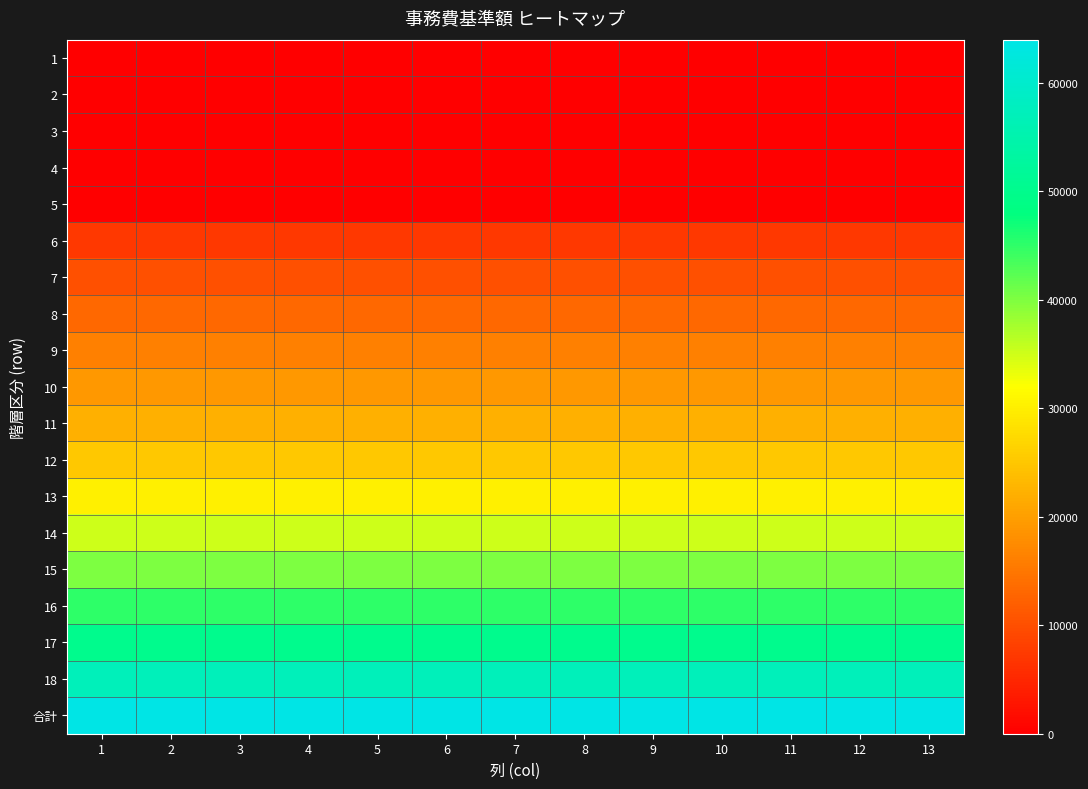

At how many categories does at least one series exceed 35450?

13